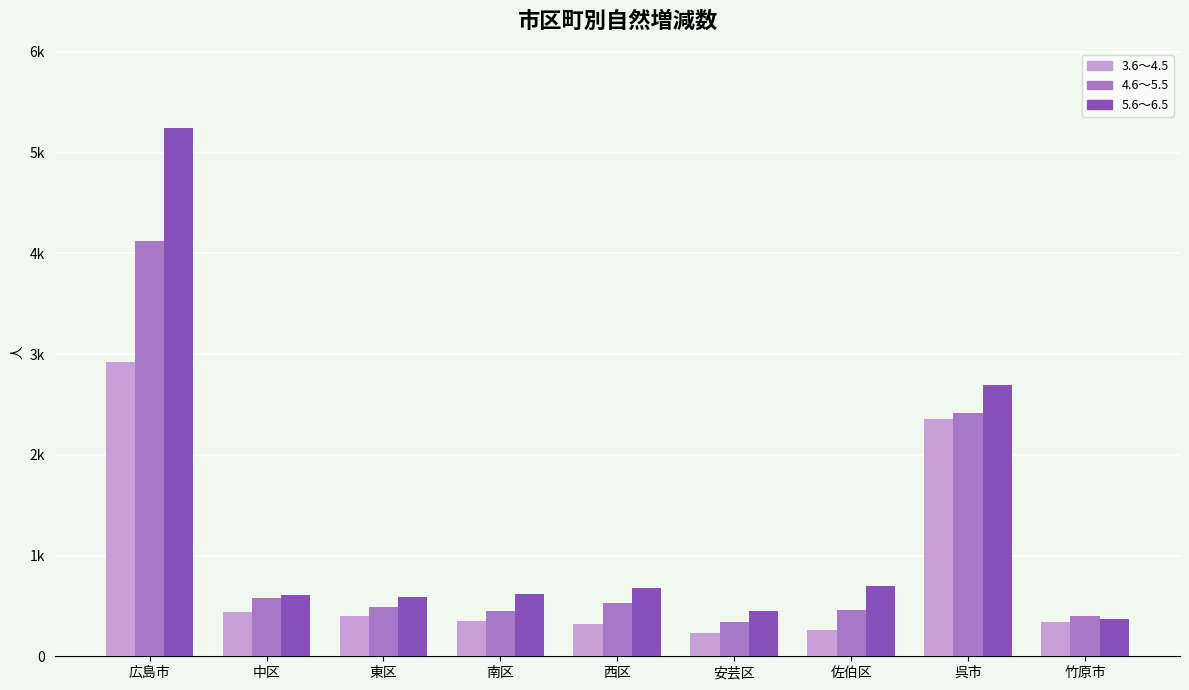

What are all the series names shown in the legend?

3.6～4.5, 4.6～5.5, 5.6～6.5